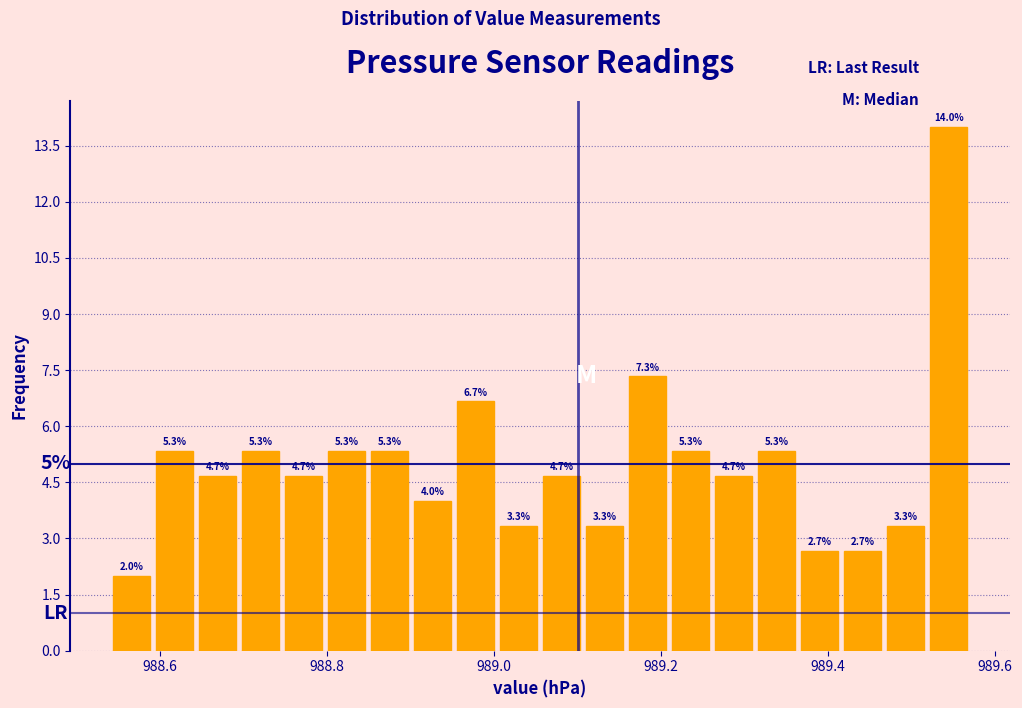

Around what value on the x-axis is the tallest bar? Give the approximate position of its centre, as read against the axis.

989.54